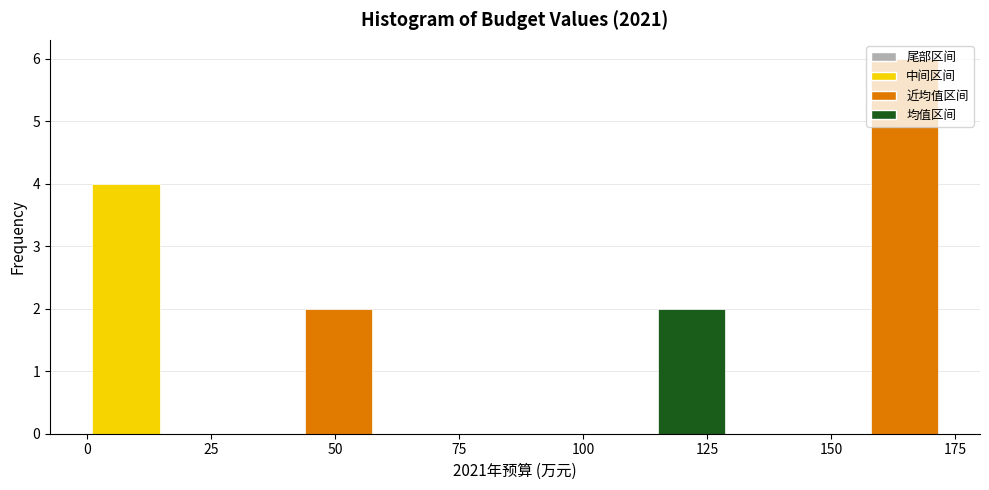

Around what value on the x-axis is the tallest bar? Give the approximate position of its centre, as read against the axis.

165